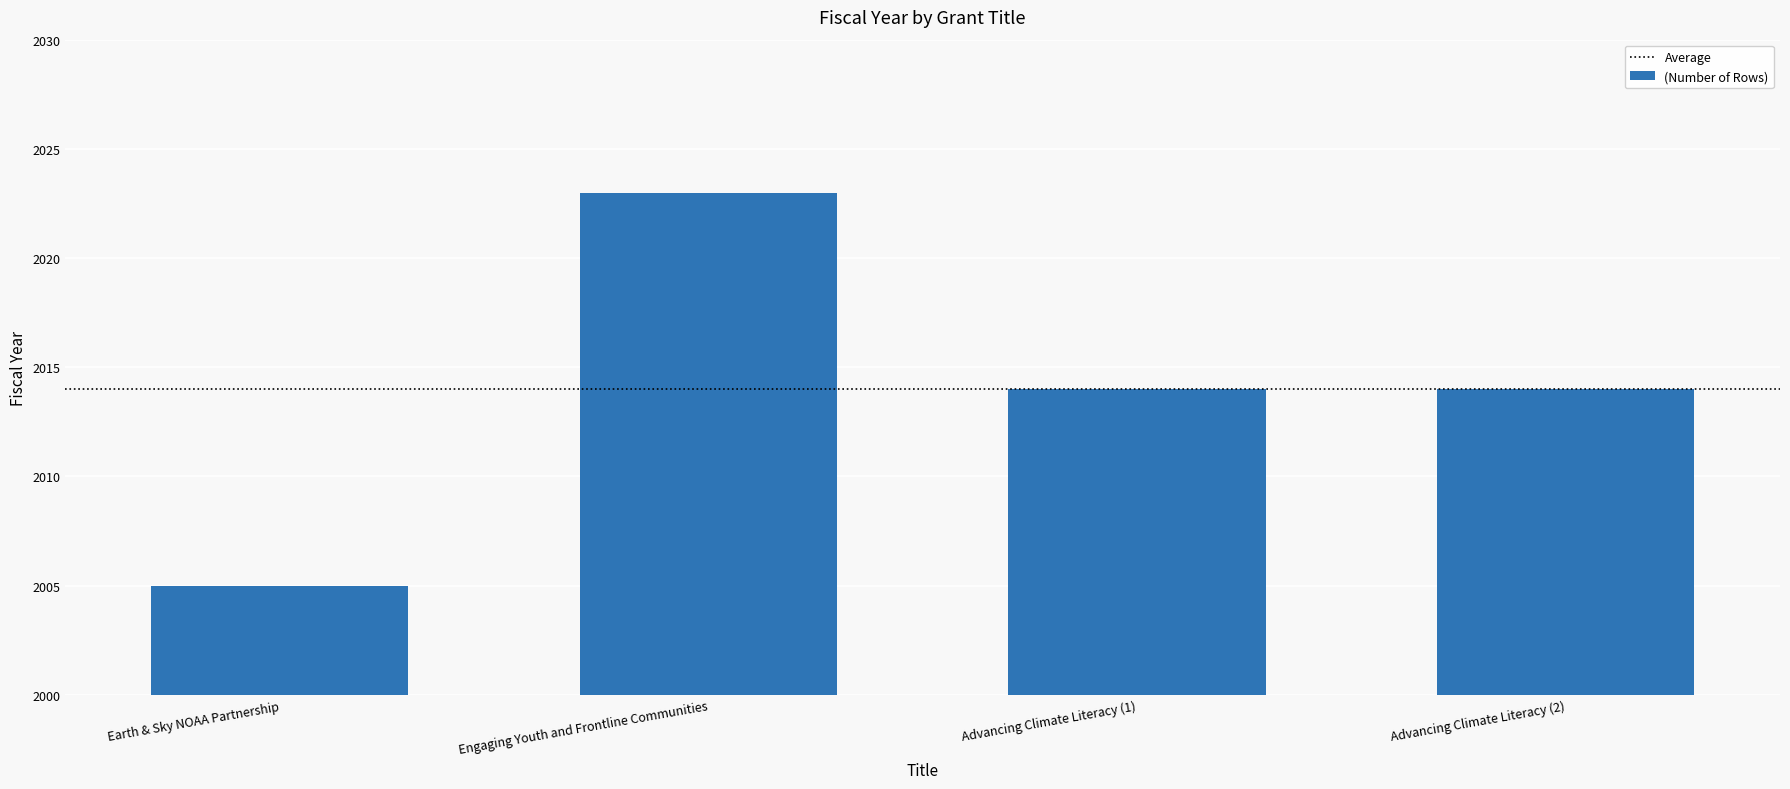

Does the chart contain stacked bars?

No